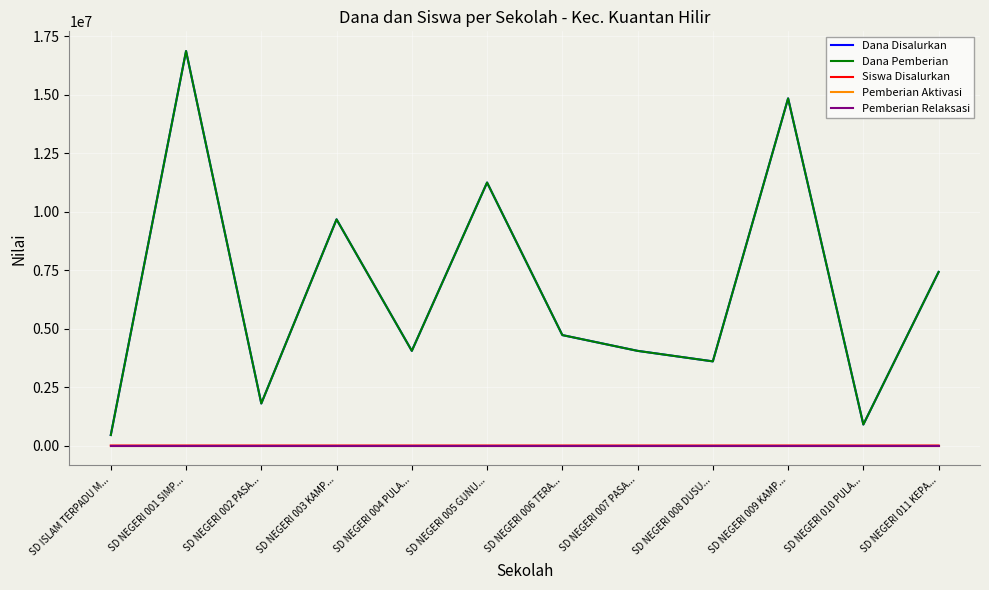

Reading left to right, what are all the values shown in this chart?

Dana Disalurkan: SD ISLAM TERPADU M...=450000	SD NEGERI 001 SIMP...=16875000	SD NEGERI 002 PASA...=1800000	SD NEGERI 003 KAMP...=9675000	SD NEGERI 004 PULA...=4050000	SD NEGERI 005 GUNU...=11250000	SD NEGERI 006 TERA...=4725000	SD NEGERI 007 PASA...=4050000	SD NEGERI 008 DUSU...=3600000	SD NEGERI 009 KAMP...=14850000	SD NEGERI 010 PULA...=900000	SD NEGERI 011 KEPA...=7425000
Dana Pemberian: SD ISLAM TERPADU M...=450000	SD NEGERI 001 SIMP...=16875000	SD NEGERI 002 PASA...=1800000	SD NEGERI 003 KAMP...=9675000	SD NEGERI 004 PULA...=4050000	SD NEGERI 005 GUNU...=11250000	SD NEGERI 006 TERA...=4725000	SD NEGERI 007 PASA...=4050000	SD NEGERI 008 DUSU...=3600000	SD NEGERI 009 KAMP...=14850000	SD NEGERI 010 PULA...=900000	SD NEGERI 011 KEPA...=7425000
Siswa Disalurkan: SD ISLAM TERPADU M...=2	SD NEGERI 001 SIMP...=40	SD NEGERI 002 PASA...=4	SD NEGERI 003 KAMP...=22	SD NEGERI 004 PULA...=11	SD NEGERI 005 GUNU...=25	SD NEGERI 006 TERA...=11	SD NEGERI 007 PASA...=9	SD NEGERI 008 DUSU...=8	SD NEGERI 009 KAMP...=38	SD NEGERI 010 PULA...=2	SD NEGERI 011 KEPA...=18
Pemberian Aktivasi: SD ISLAM TERPADU M...=0	SD NEGERI 001 SIMP...=0	SD NEGERI 002 PASA...=0	SD NEGERI 003 KAMP...=0	SD NEGERI 004 PULA...=0	SD NEGERI 005 GUNU...=0	SD NEGERI 006 TERA...=0	SD NEGERI 007 PASA...=0	SD NEGERI 008 DUSU...=0	SD NEGERI 009 KAMP...=0	SD NEGERI 010 PULA...=0	SD NEGERI 011 KEPA...=0
Pemberian Relaksasi: SD ISLAM TERPADU M...=0	SD NEGERI 001 SIMP...=0	SD NEGERI 002 PASA...=0	SD NEGERI 003 KAMP...=0	SD NEGERI 004 PULA...=0	SD NEGERI 005 GUNU...=0	SD NEGERI 006 TERA...=0	SD NEGERI 007 PASA...=0	SD NEGERI 008 DUSU...=0	SD NEGERI 009 KAMP...=0	SD NEGERI 010 PULA...=0	SD NEGERI 011 KEPA...=0